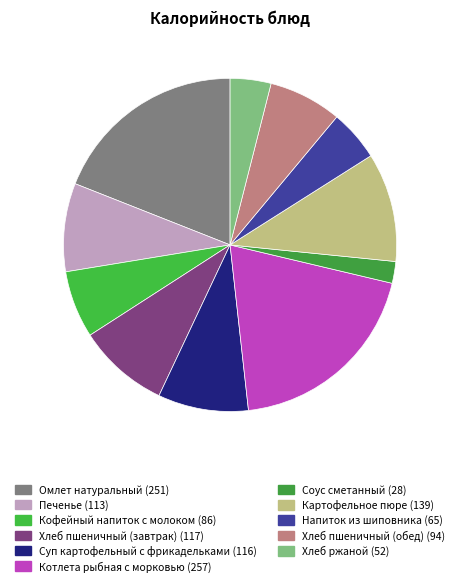

True or false: Картофельное пюре accounts for 1% of the total.

False